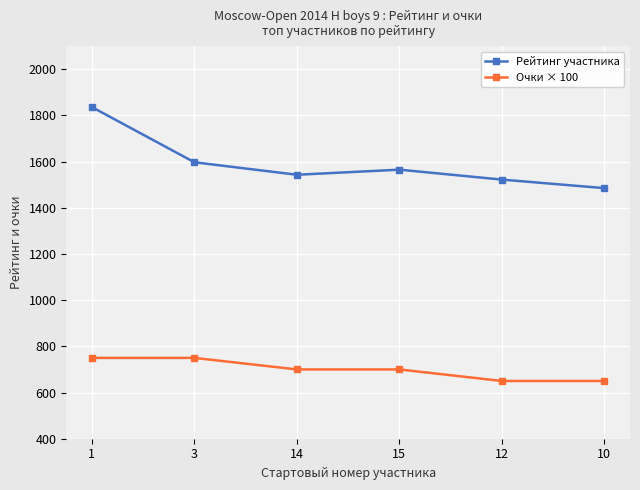

Where does the Очки × 100 series first go above 700?

1